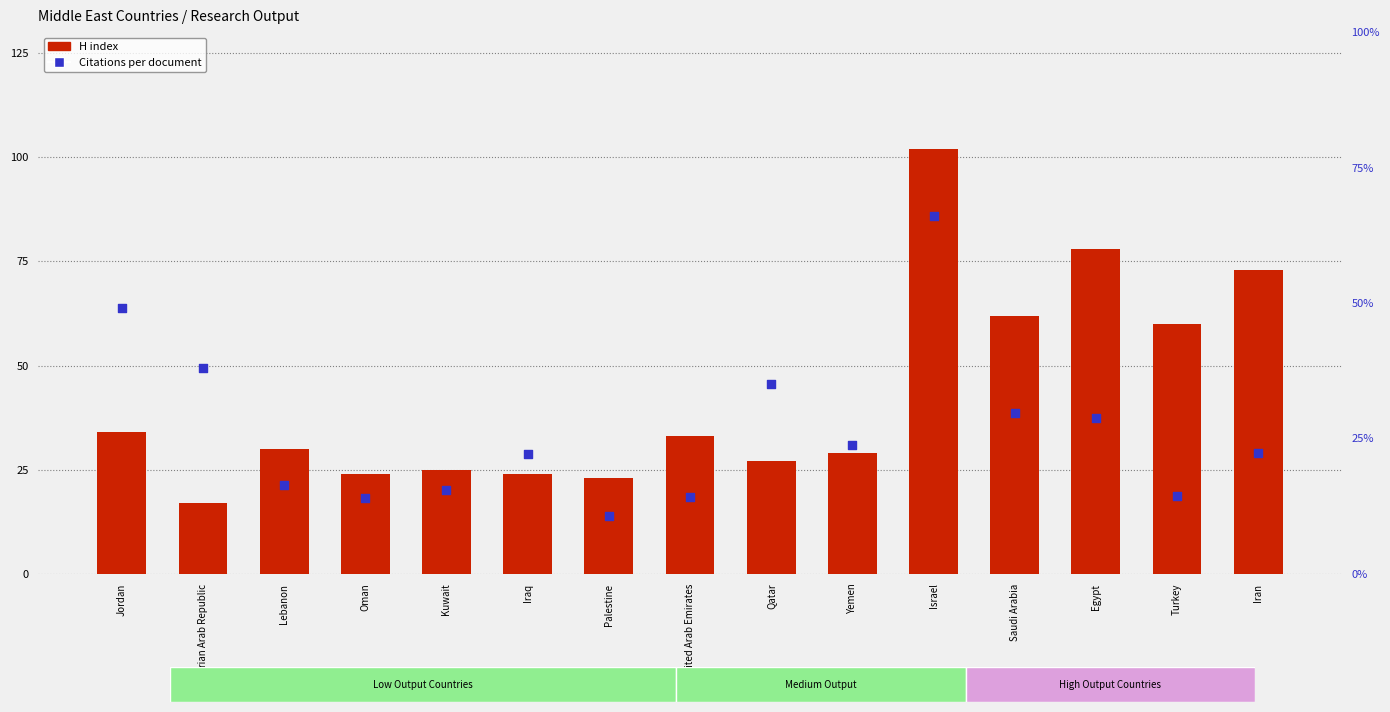

At which category is the sum across all series the highest?

Israel